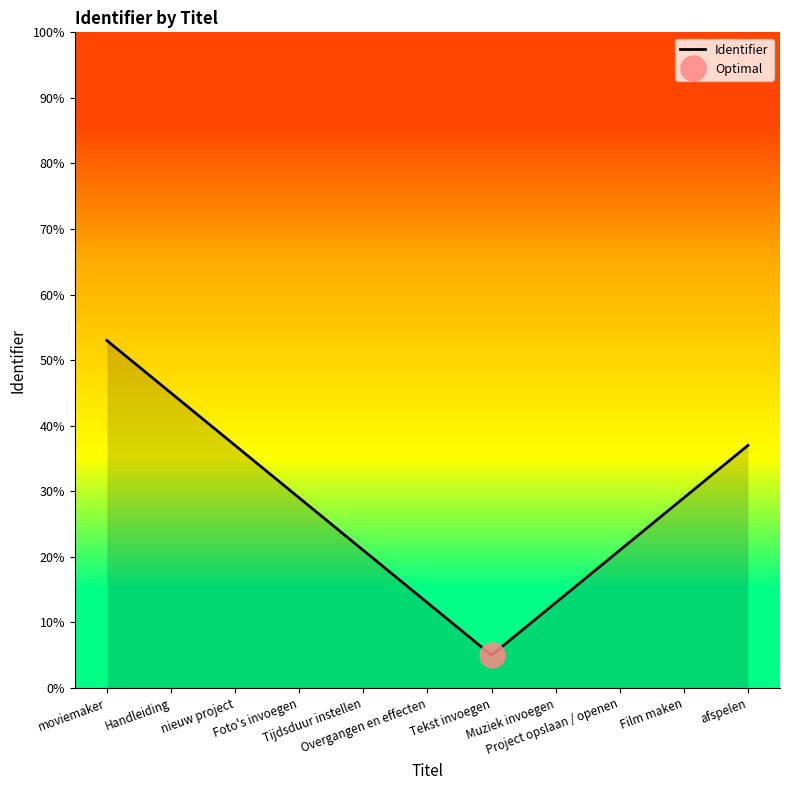

Is it true that the value at Tijdsduur instellen is 0.3?

False